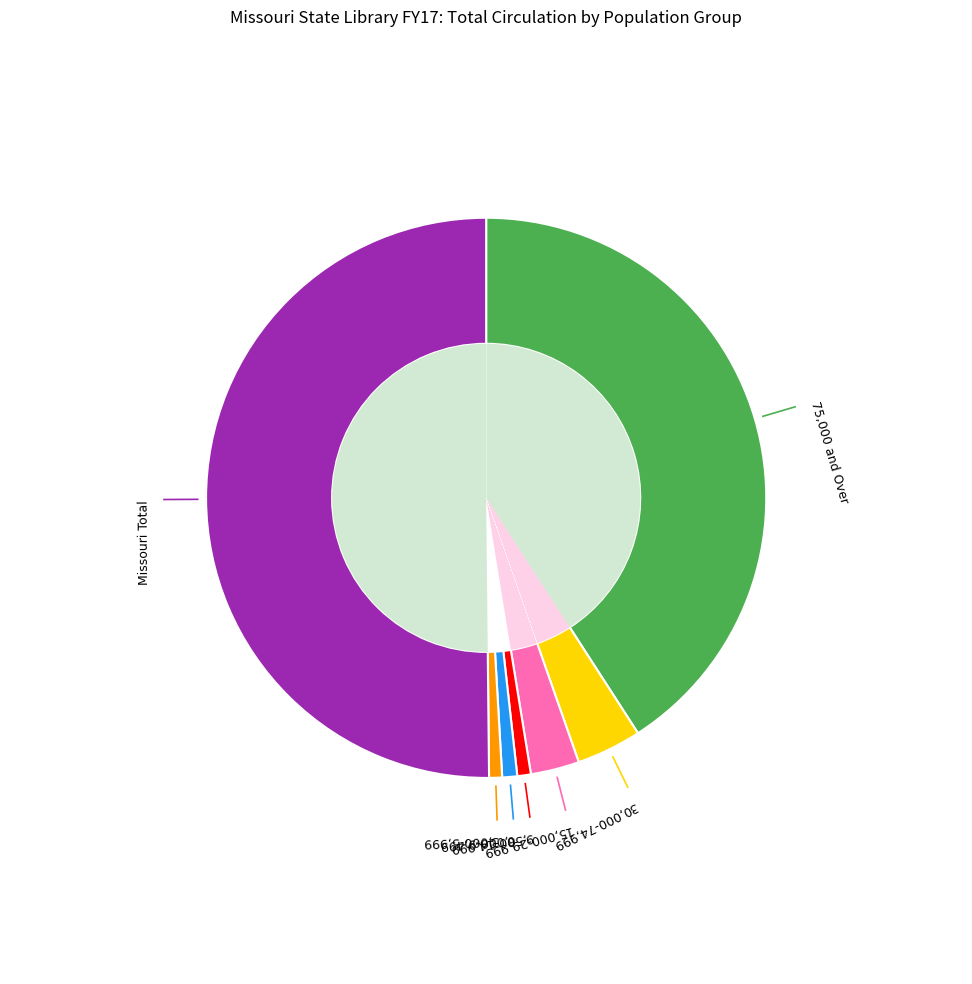

Does Missouri Total represent more than half of the total?

Yes